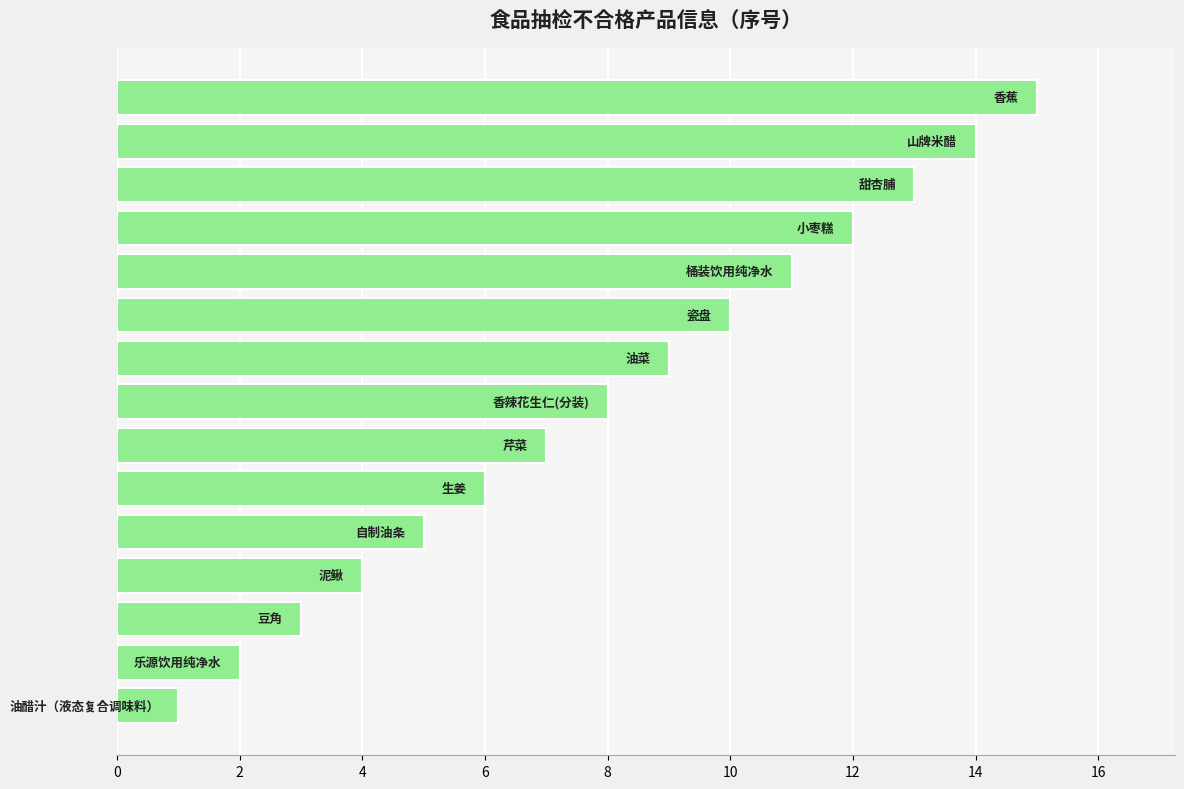

How many series are shown in this chart?

1